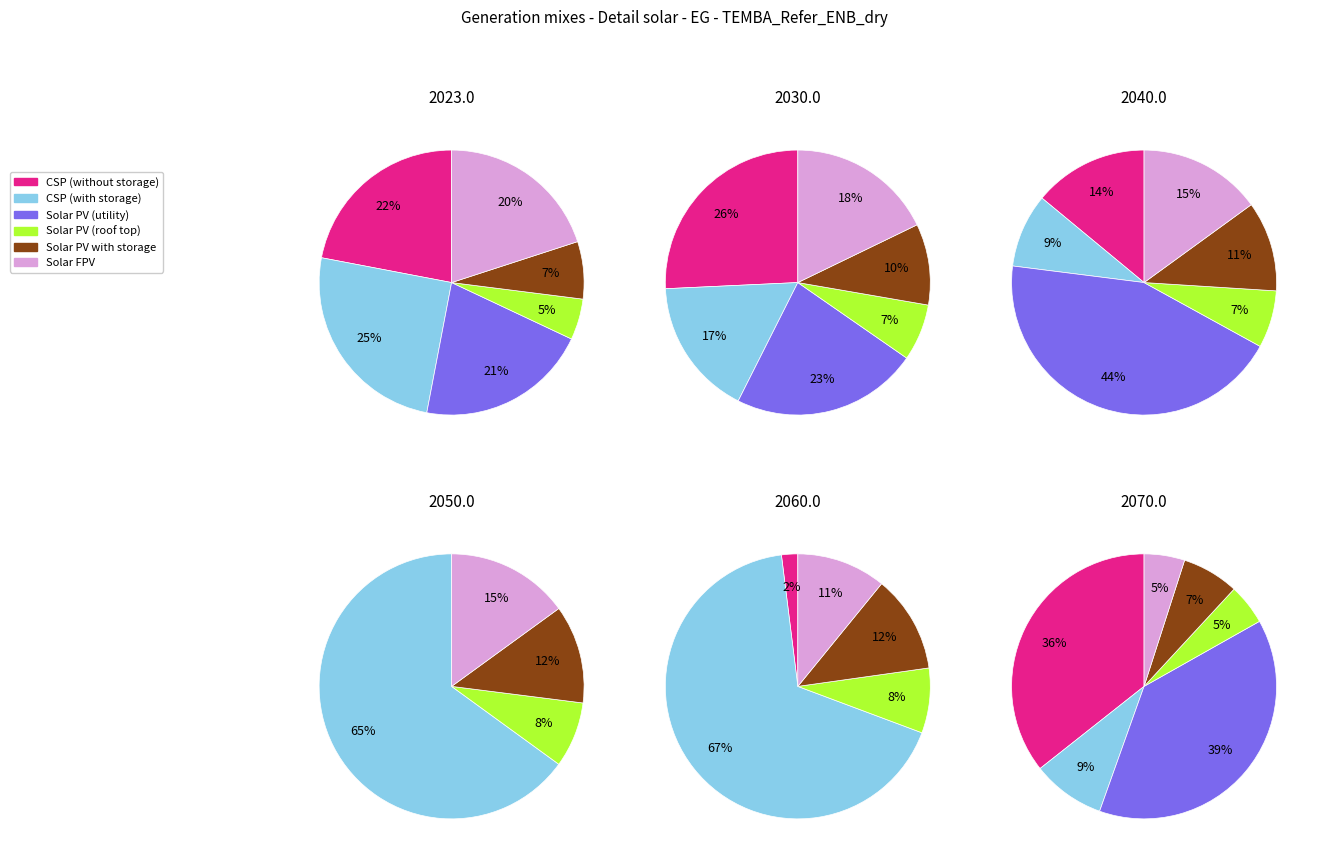

How many slices are in this pie chart?

6